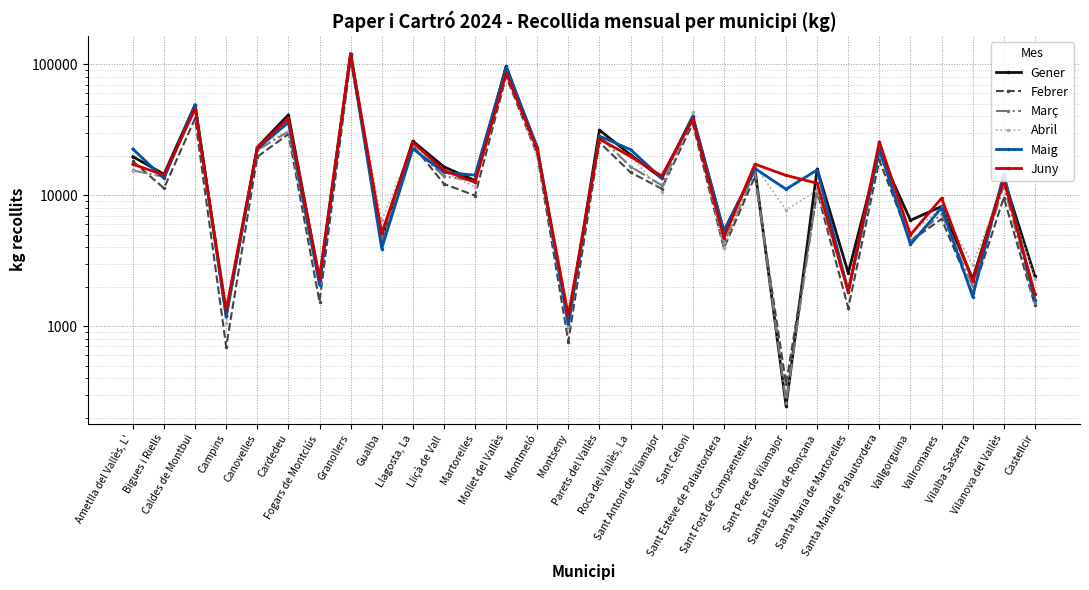

At which label does Gener reach its peak?

Granollers